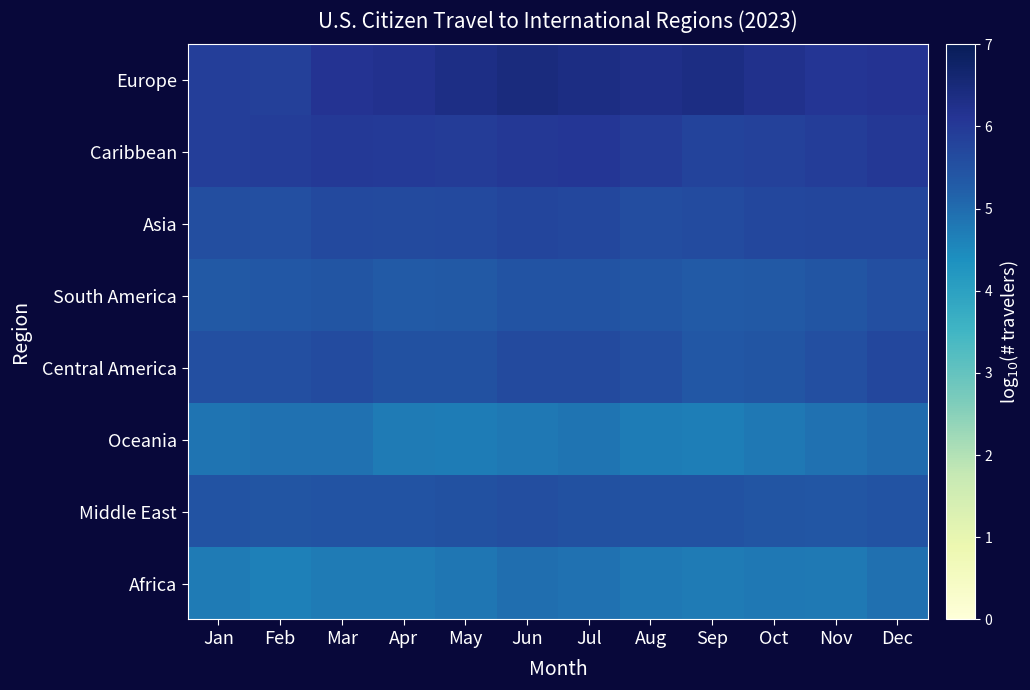

Which series has the largest total across all categories?

Europe